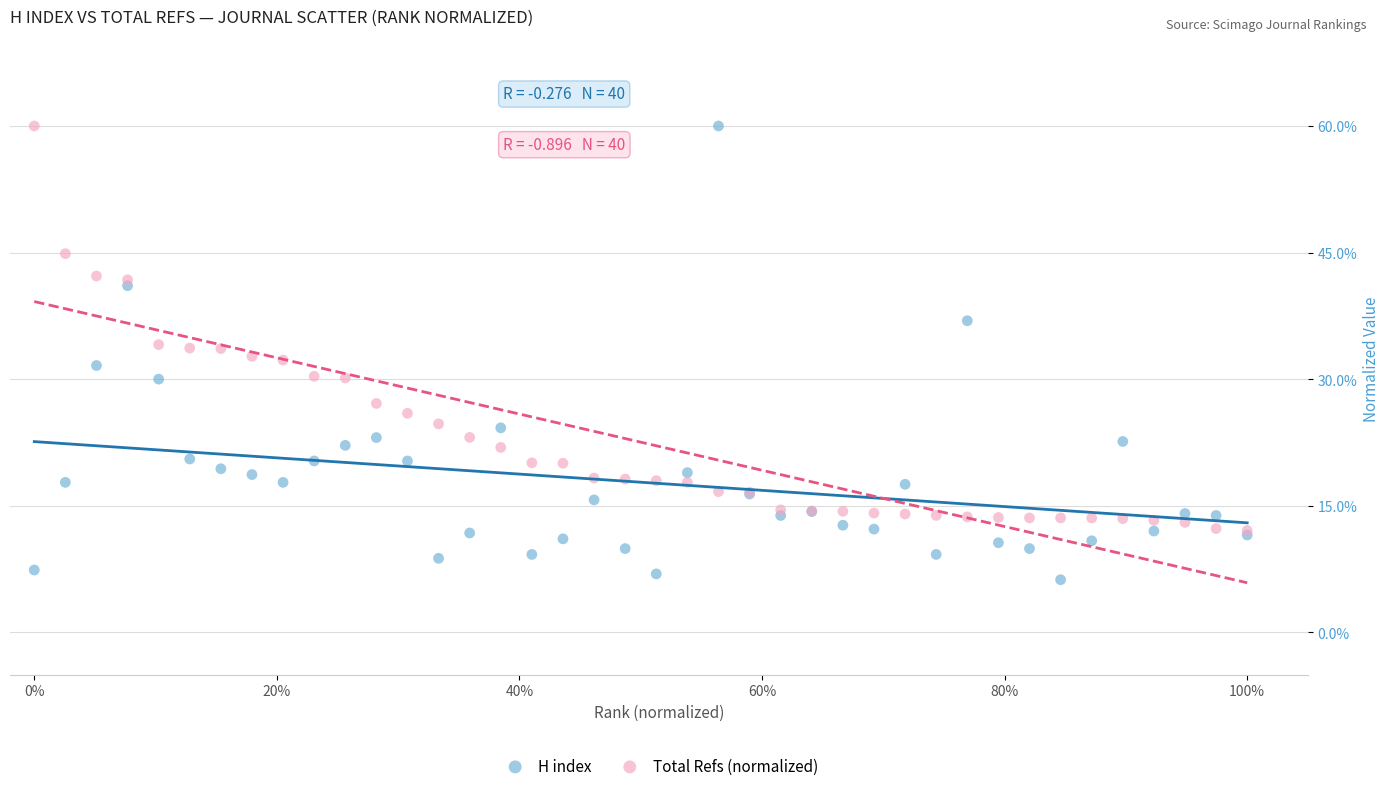

In the Total Refs (normalized) series, what Y value is closest to 36?

34.1